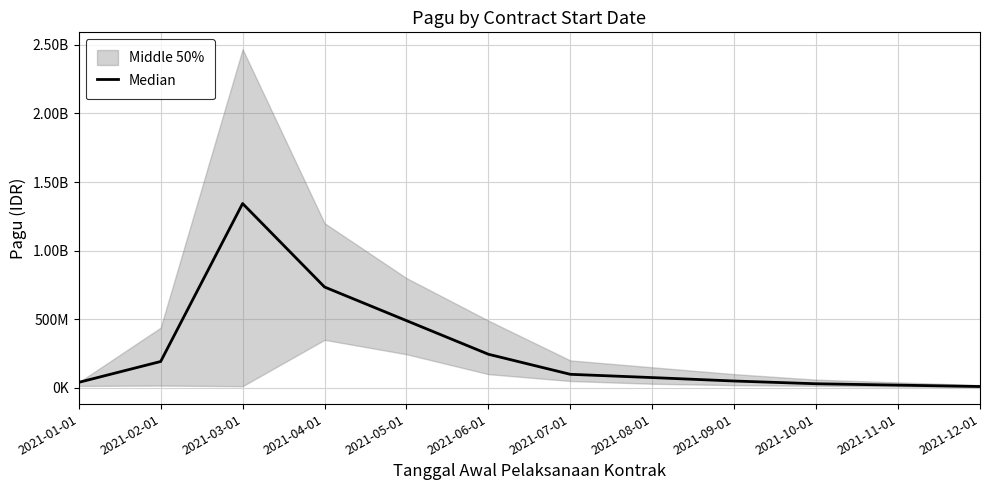

Reading right to left, extract all data points from this chart.

10000000	20000000	30000000	50000000	75000000	98800000	245000000	490000000	735000000	1343226306	192250000	40295000